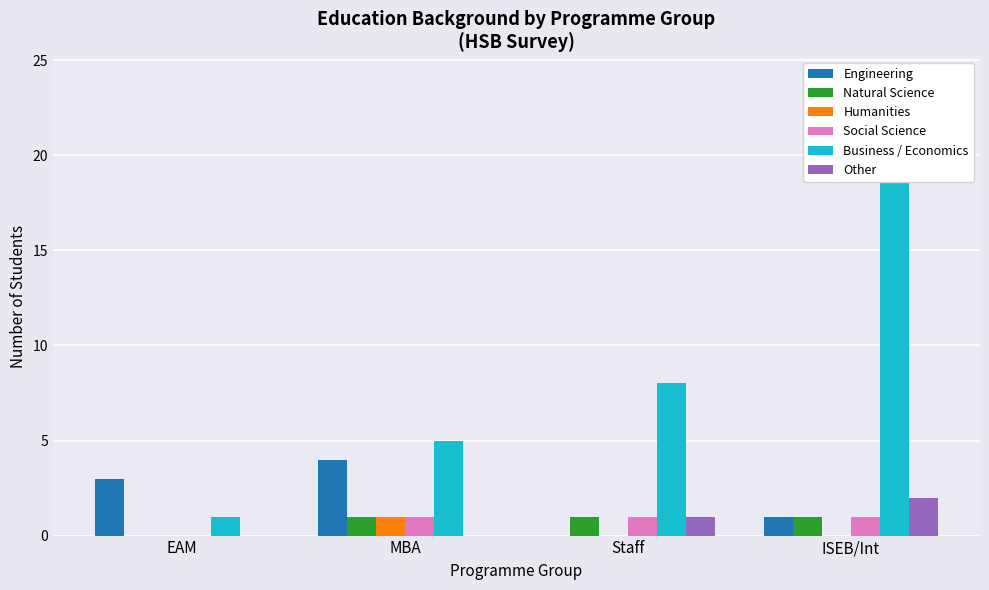

What are all the series names shown in the legend?

Engineering, Natural Science, Humanities, Social Science, Business / Economics, Other